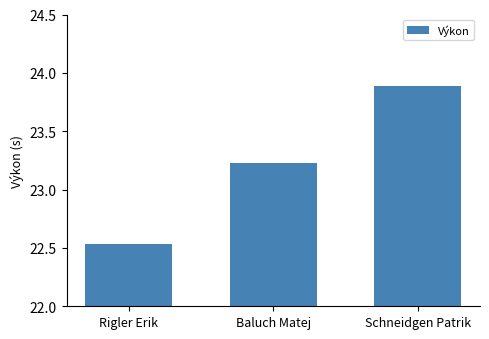

Which label corresponds to the smallest value in the chart?

Rigler Erik